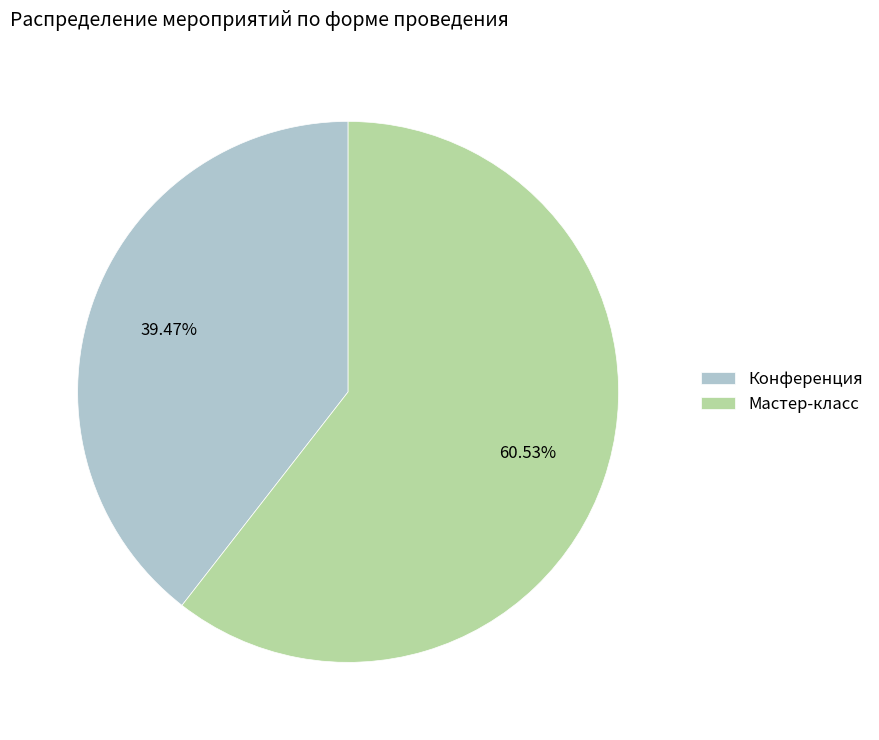

Do Конференция and Мастер-класс together represent more than half of the pie?

Yes